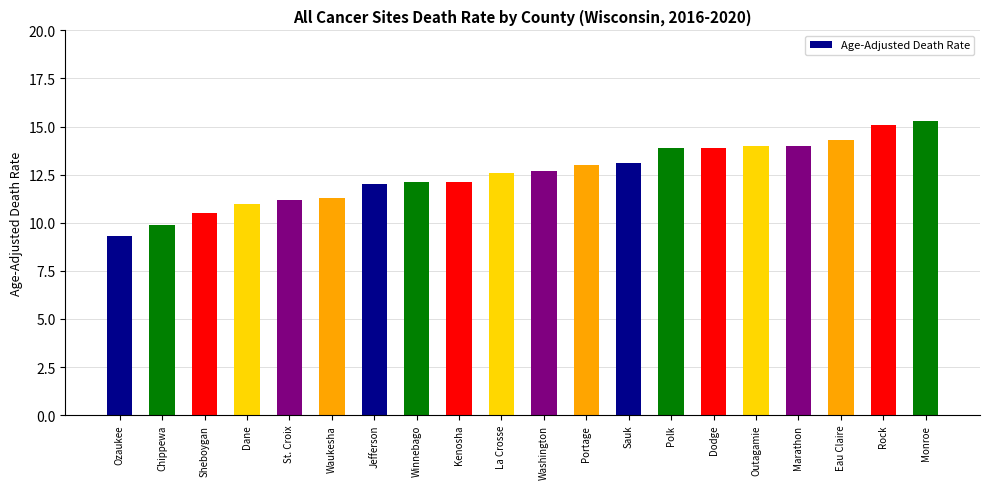

The chart shows a value of 8.7 at Washington. True or false?

False